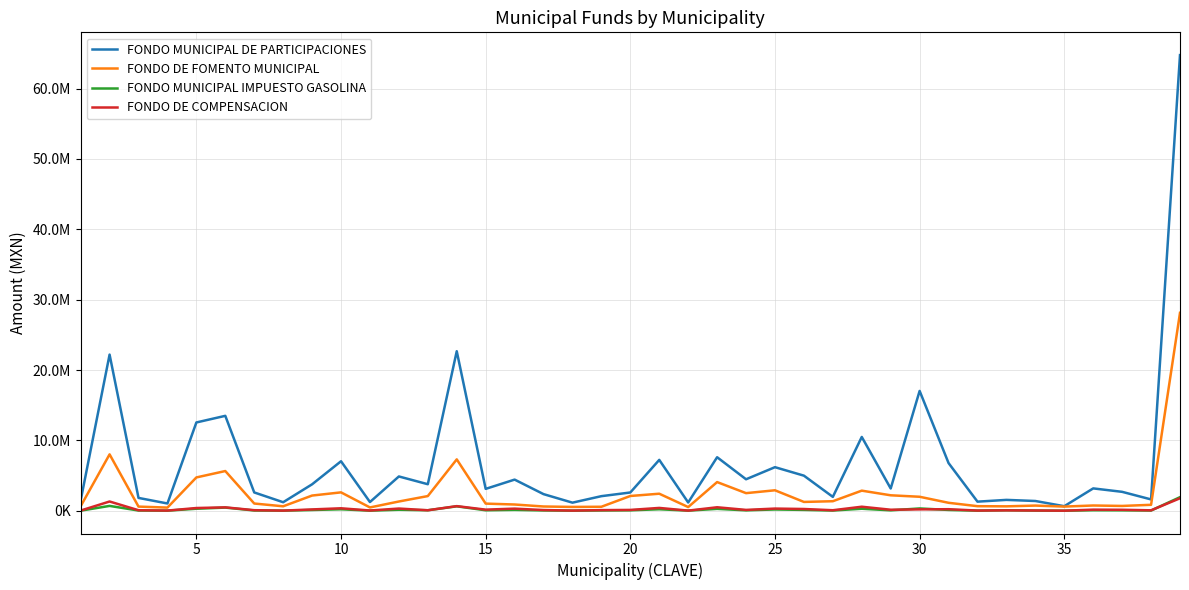

Is this an area chart (filled region under the line)?

No